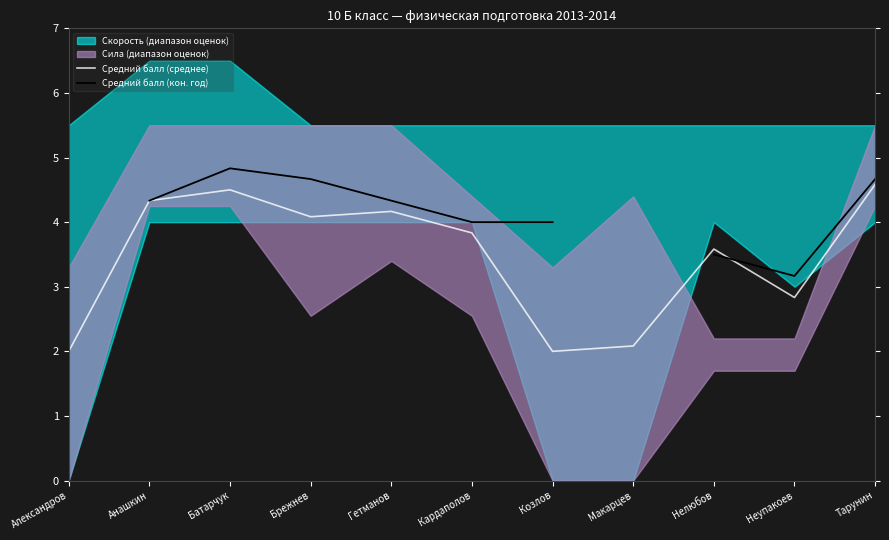

At which category does Средний балл (кон. год) reach its first local peak?

Батарчук